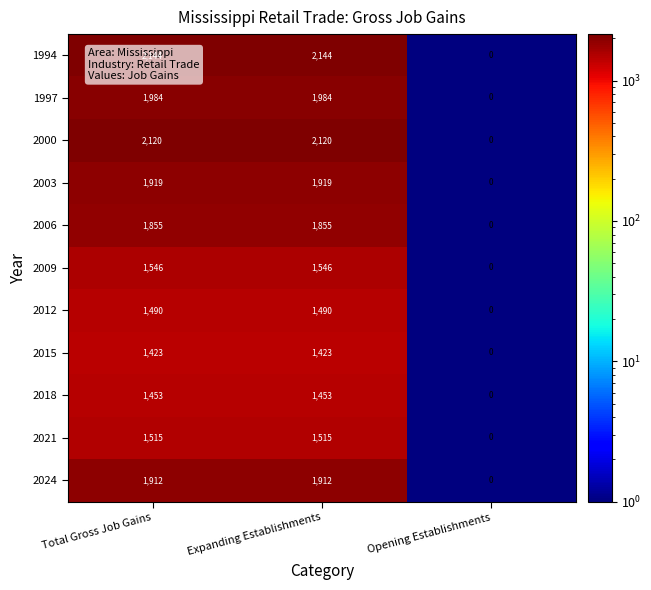

Where is 2021 nearest to the value 757?

Opening Establishments